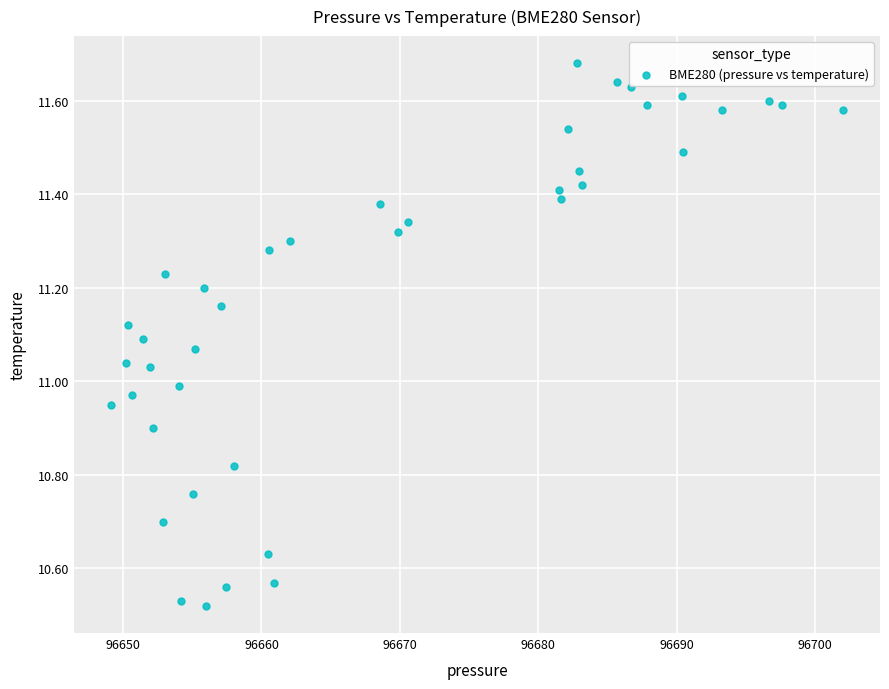

What is the range of Y values (max minus min)?

1.2